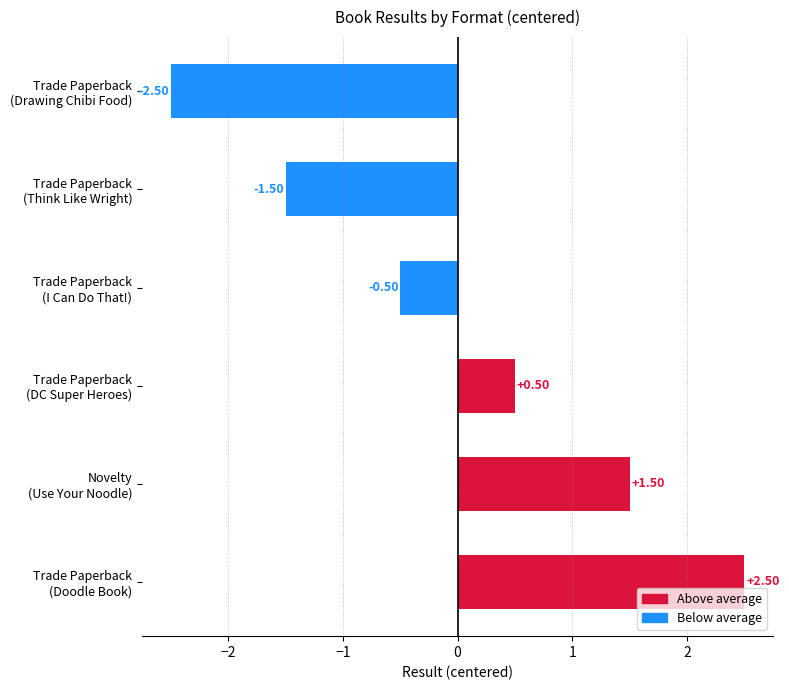

What is the maximum value shown in the chart?

2.5